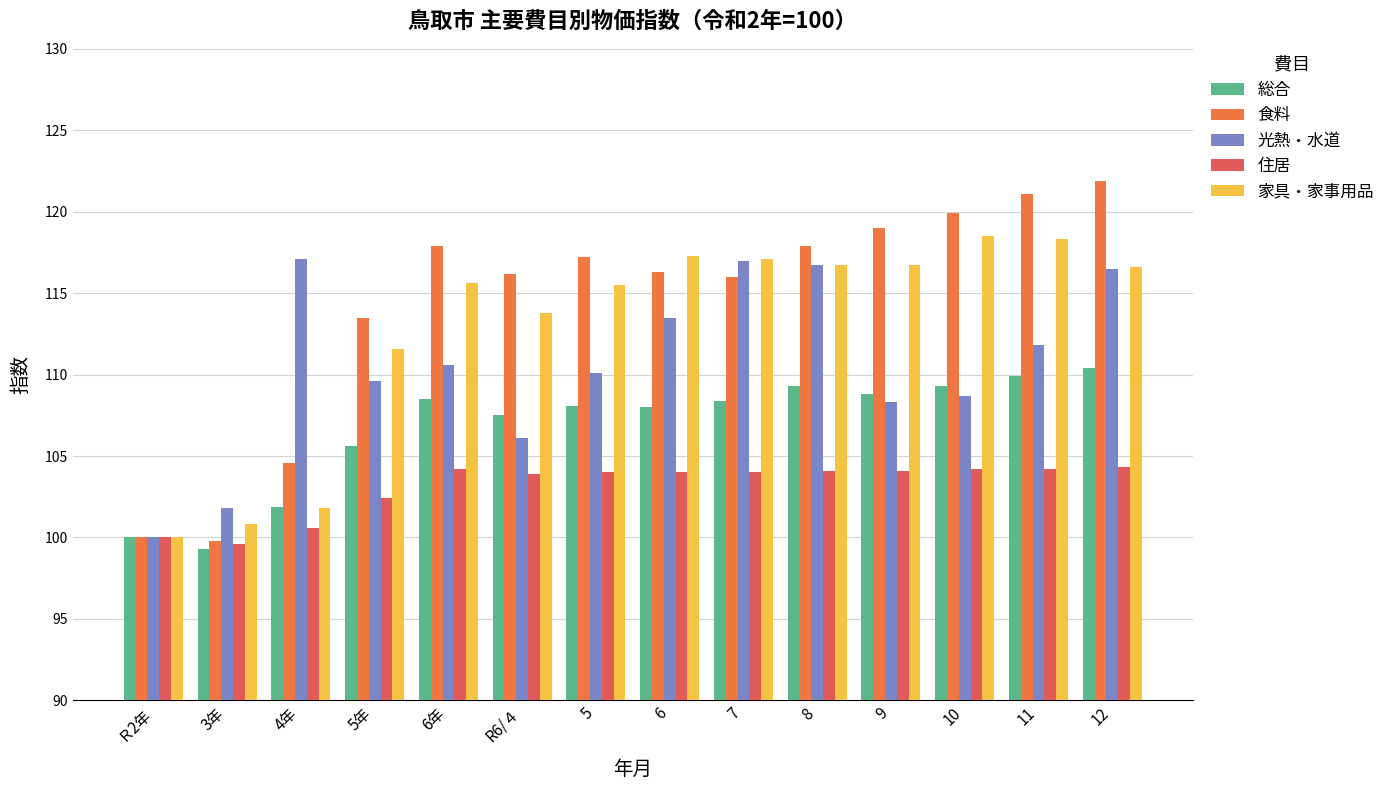

What is the spread (max minus min) of values at 6?

13.3